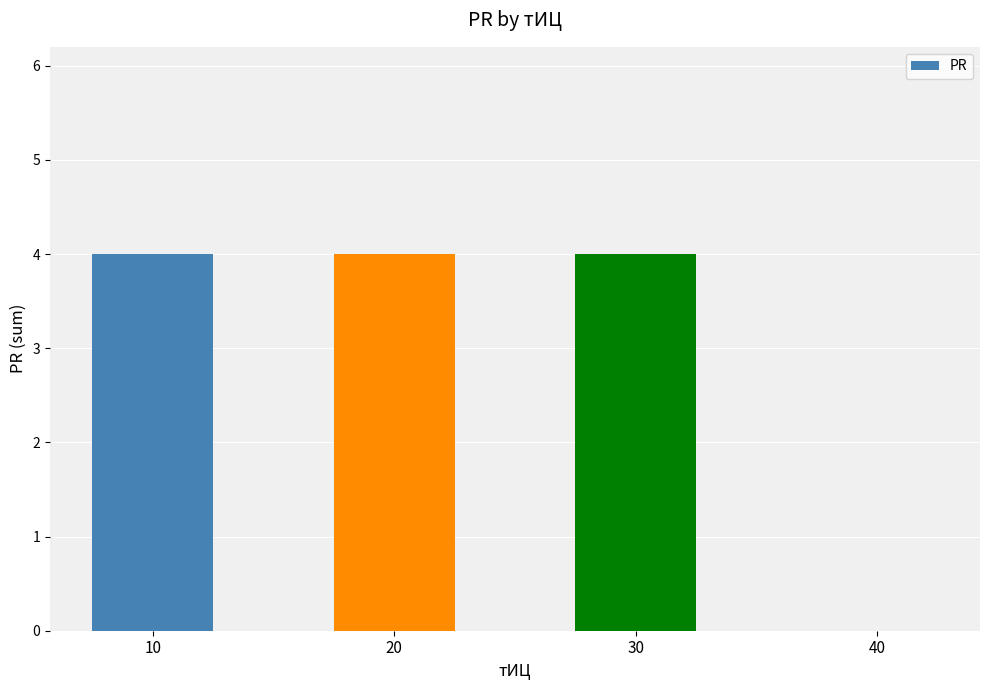

What is the sum of the values at 40 and 10?

4